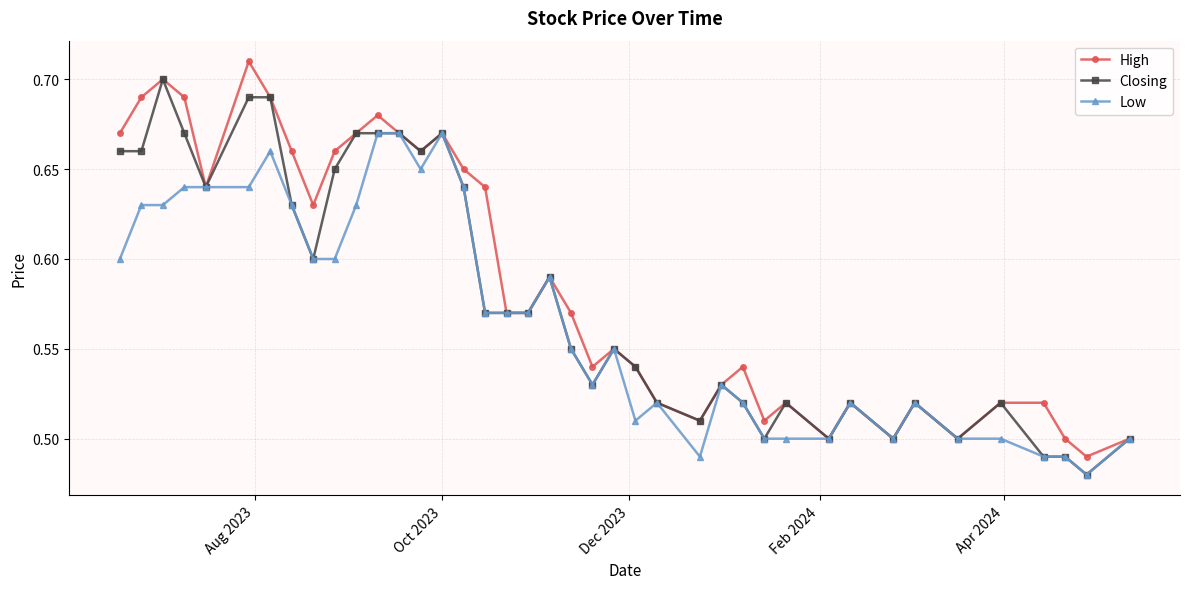

How many High values are between 0 and 1?

40